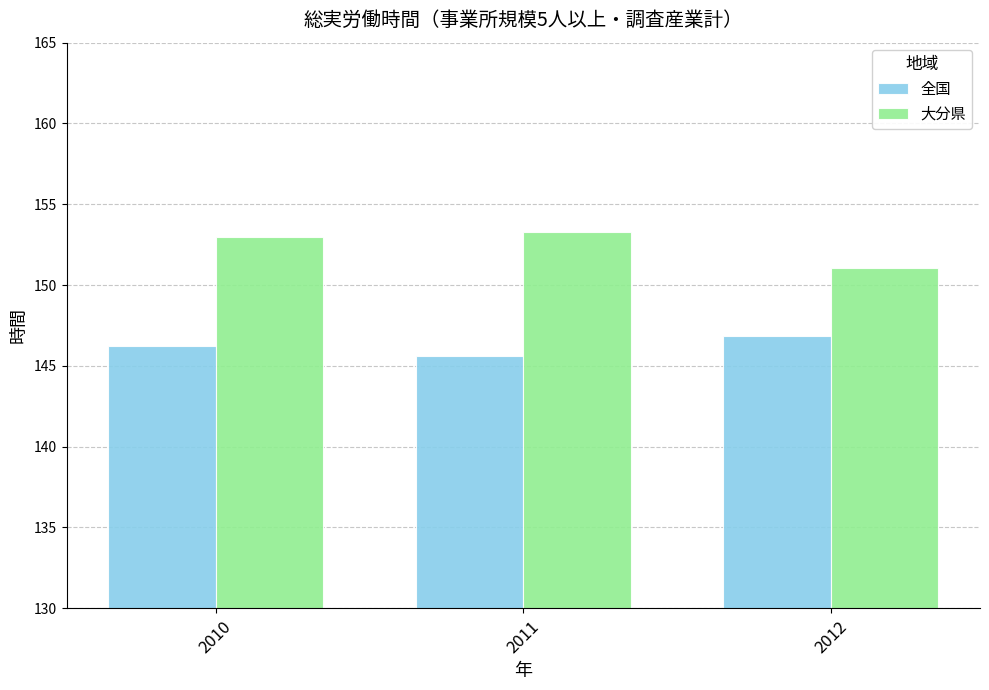

The value of 全国 at 2010 is 146.2. True or false?

True